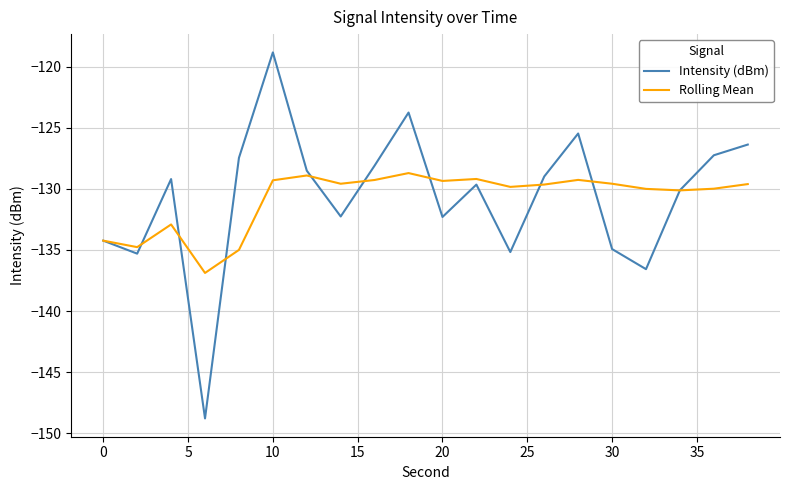

What is the minimum value for Rolling Mean?

-136.9